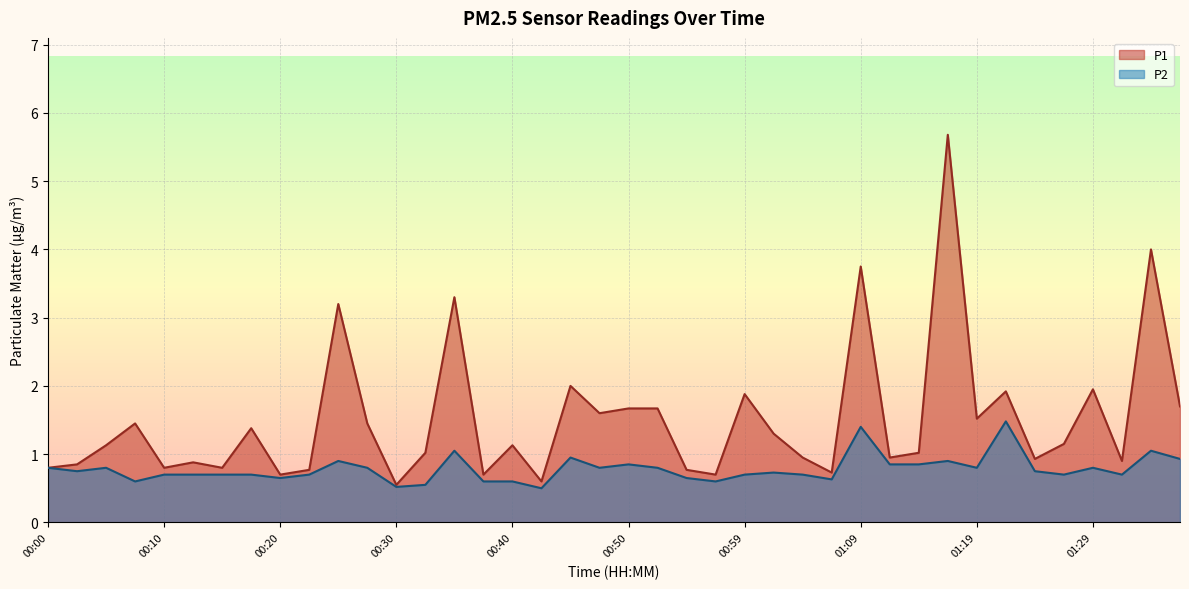

What is the sum of the P2 values at 00:10 and 00:23?

1.4